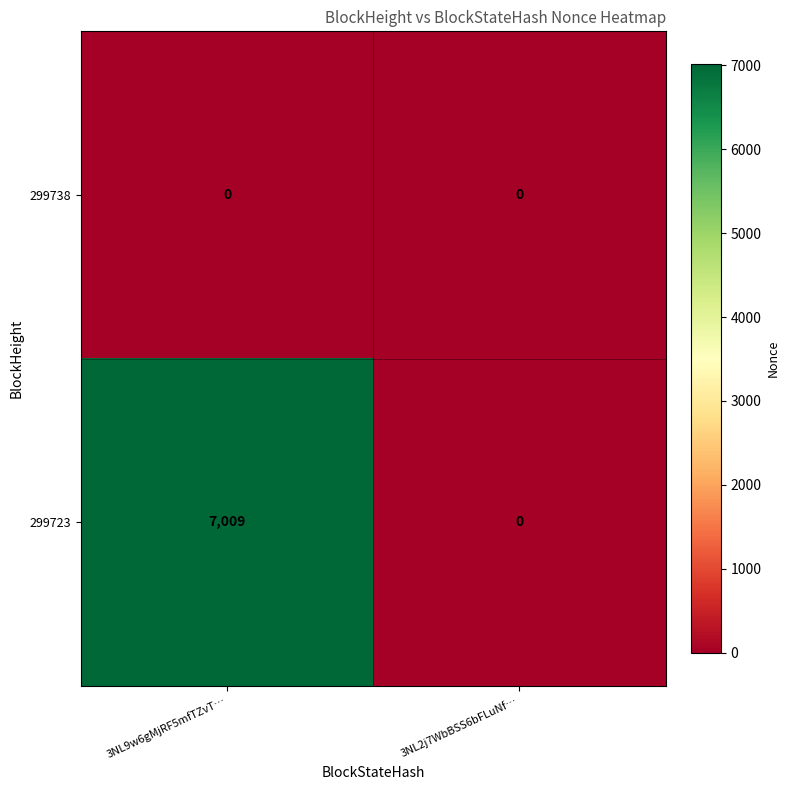

How many values in the 299723 series are below 7009?

1